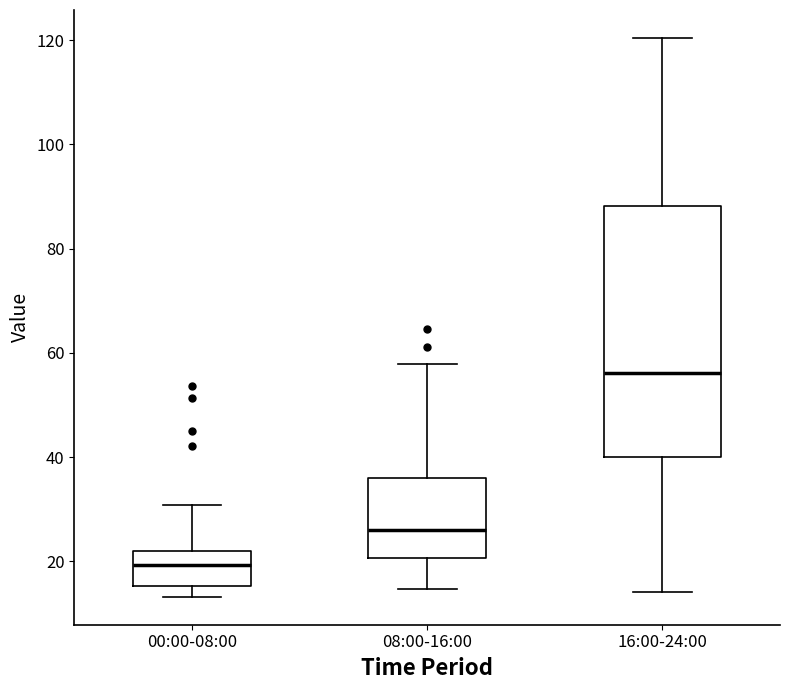

Where does the upper whisker of the box for 00:00-08:00 end on the y-axis? The values are not printed on the chart, so give them approximately, as read against the axis.

30